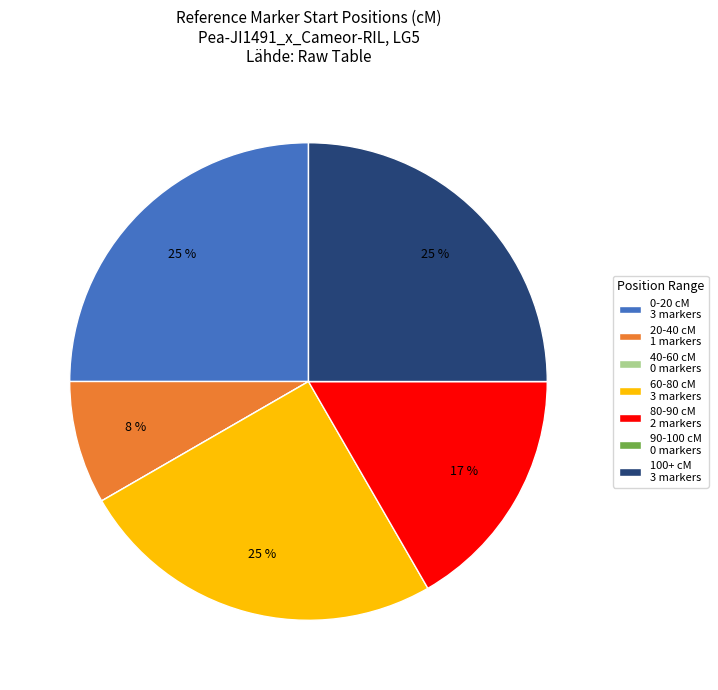

Does any single category account for the majority?

No